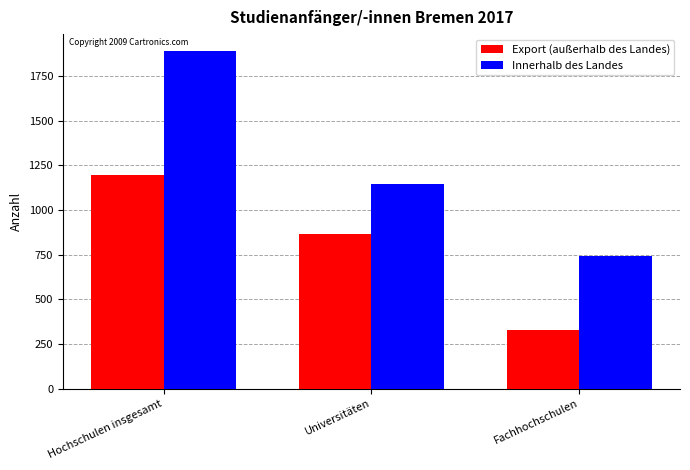

What is the difference between the Innerhalb des Landes values at Fachhochschulen and Hochschulen insgesamt?

1147